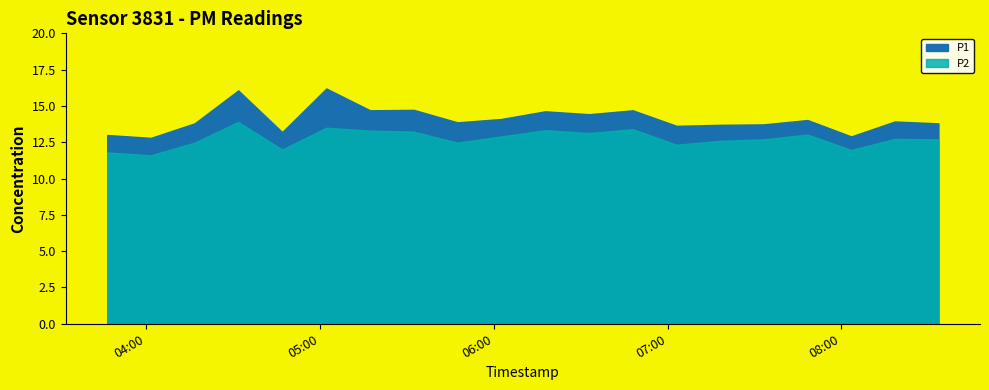

True or false: P2 has a value of 2.8 at 2023-06-22T07:33:15.

False